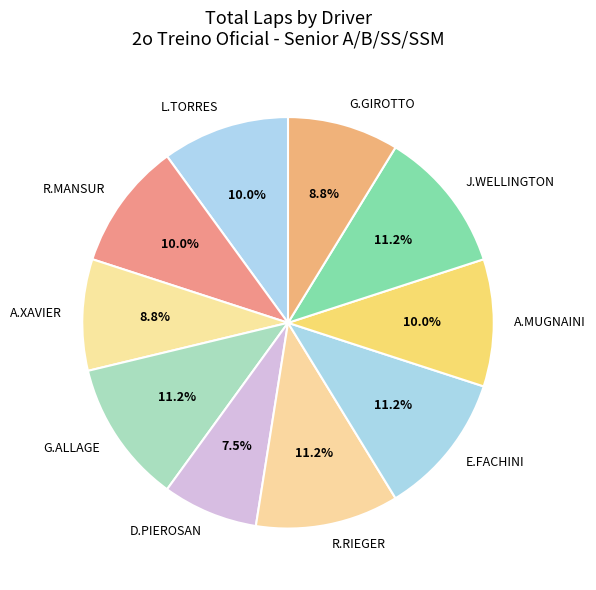

Do A.XAVIER and J.WELLINGTON together represent more than half of the pie?

No